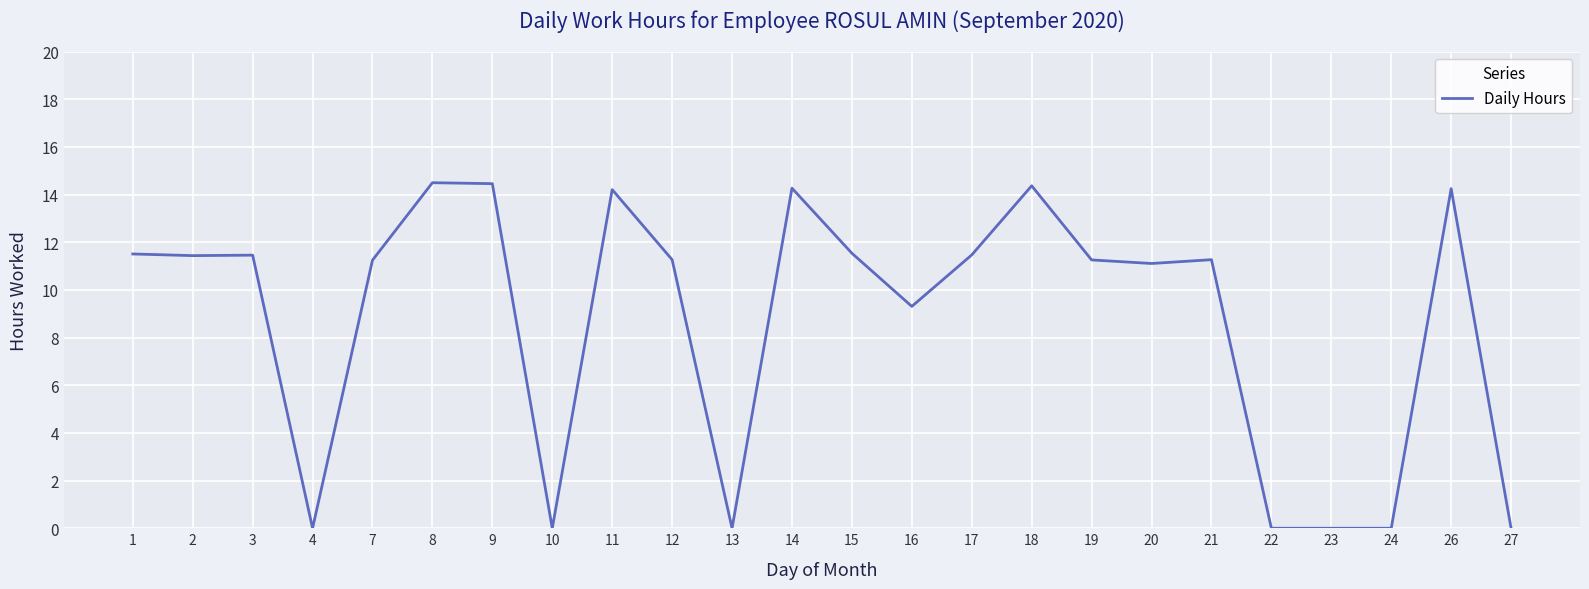

Where does the data first go above 11?

1